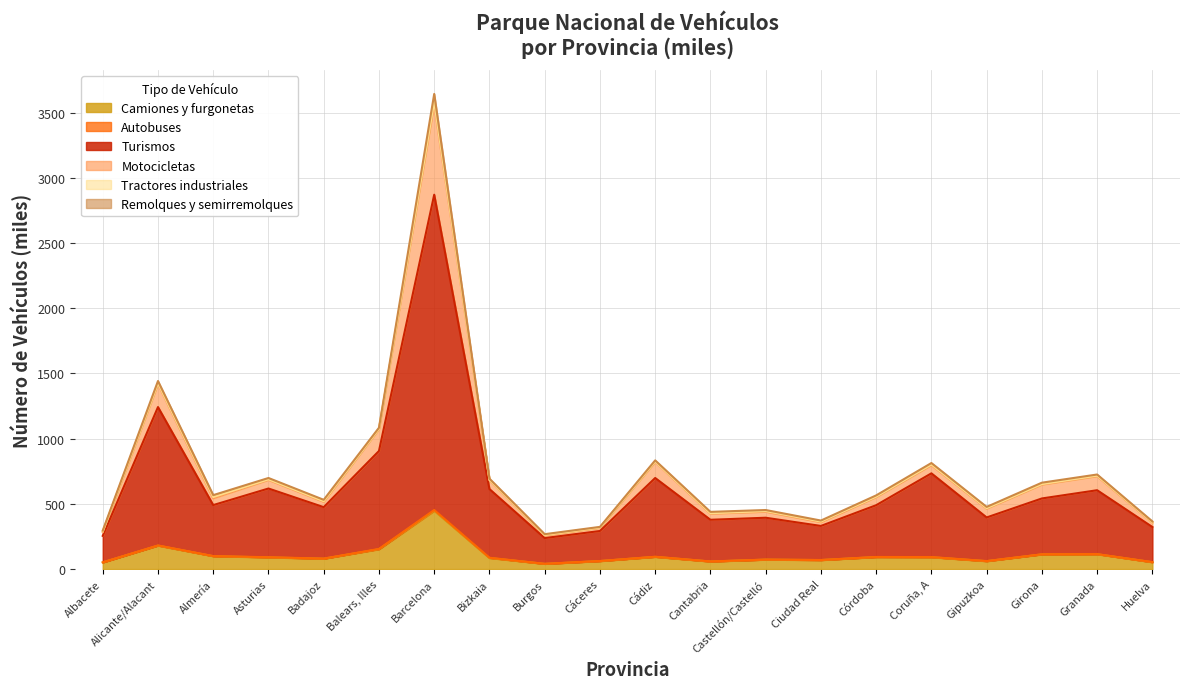

True or false: Camiones y furgonetas has a value of 93.2 at Cádiz.

True